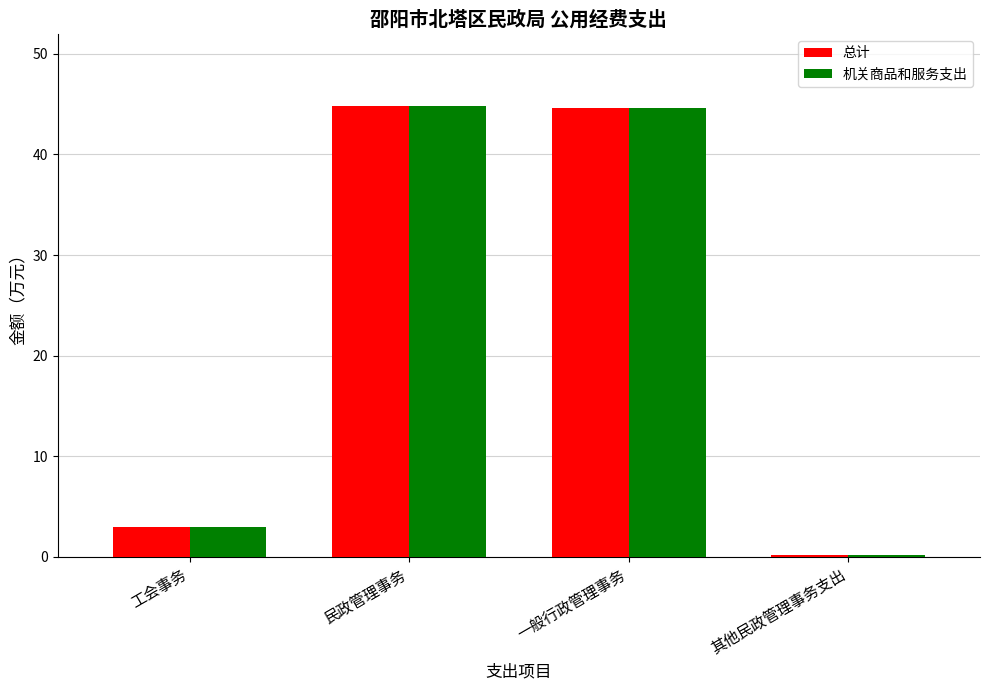

At which label is 总计 closest to 22?

工会事务